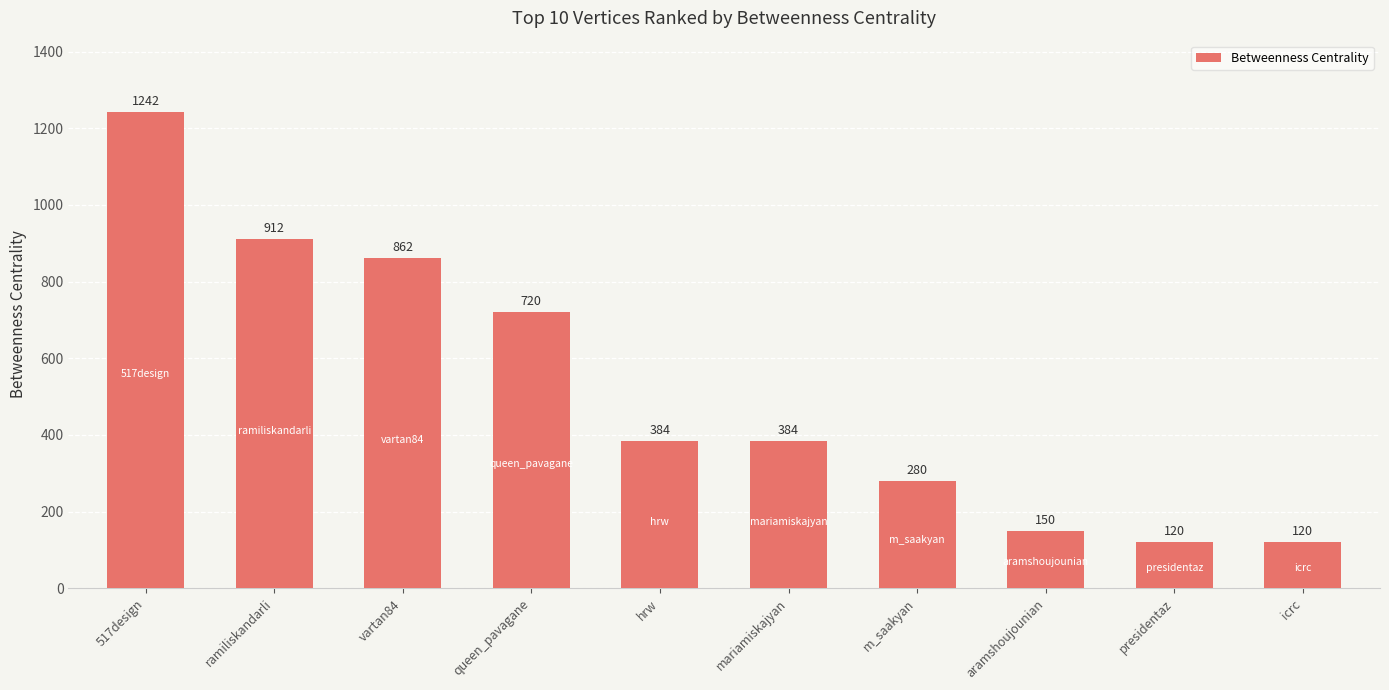

Reading left to right, list all the values displayed in this chart.

1242	912	862	720	384	384	280	150	120	120